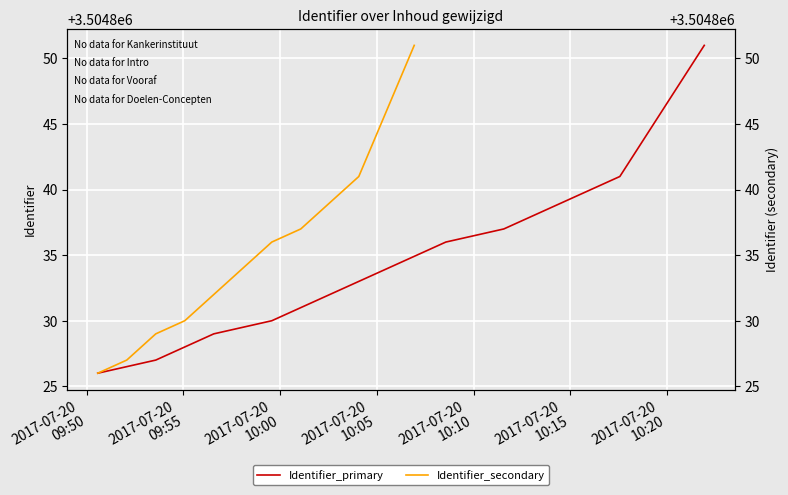

Which series has the widest spread of values?

Identifier_primary